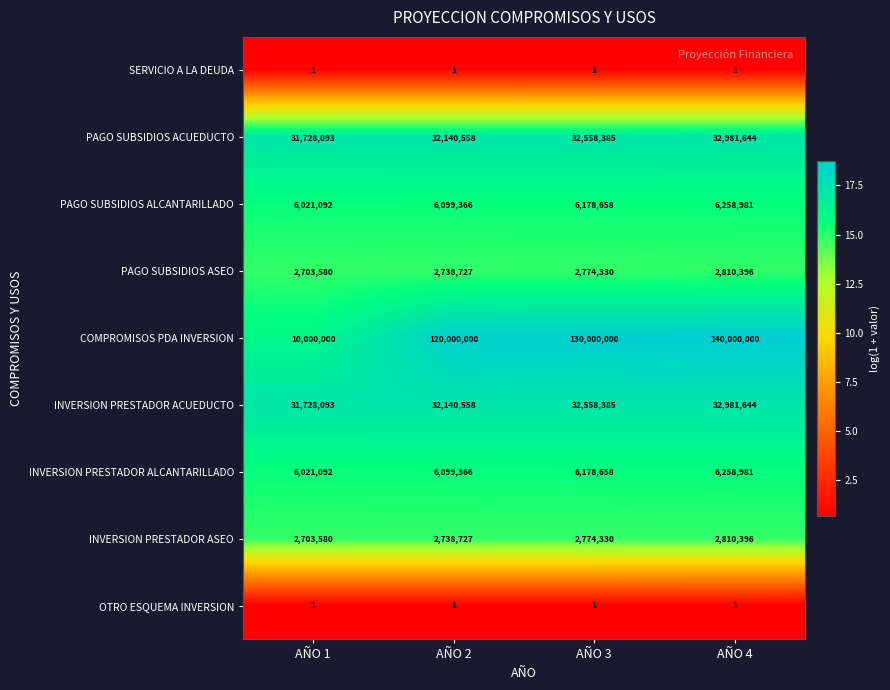

What is the total value across all series at AÑO 2?

201957304